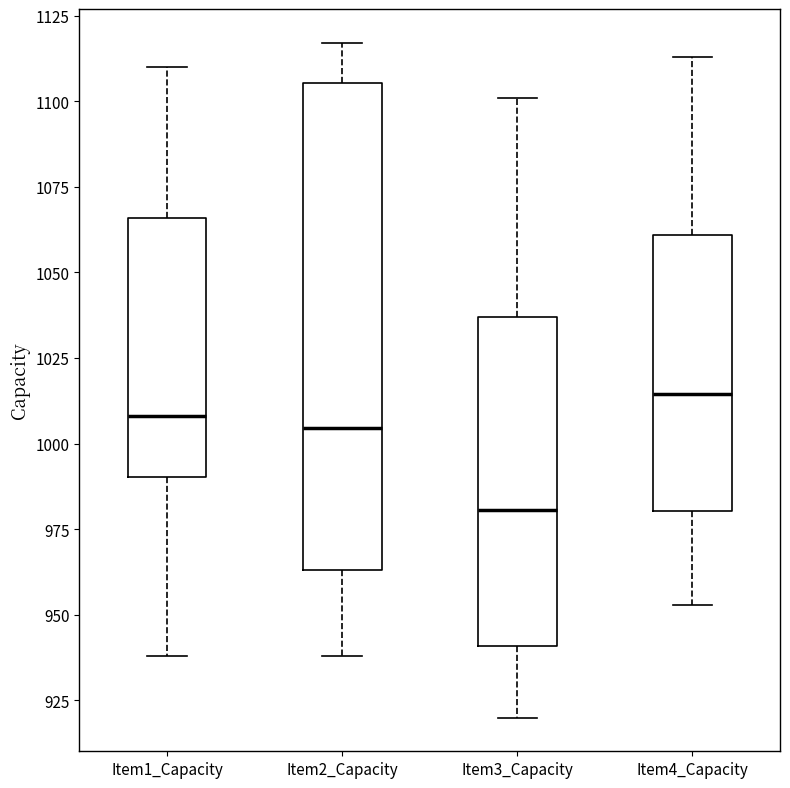

Reading left to right, read every box against the y-axis: the position of its median line, the range the box covers, and the ends of its whiskers. The values are not printed on the chart, so give them approximately, as read against the axis.

Item1_Capacity: median 1010, box 990 to 1065, whiskers 940 to 1110
Item2_Capacity: median 1005, box 965 to 1105, whiskers 940 to 1115
Item3_Capacity: median 980, box 940 to 1035, whiskers 920 to 1100
Item4_Capacity: median 1015, box 980 to 1060, whiskers 955 to 1115